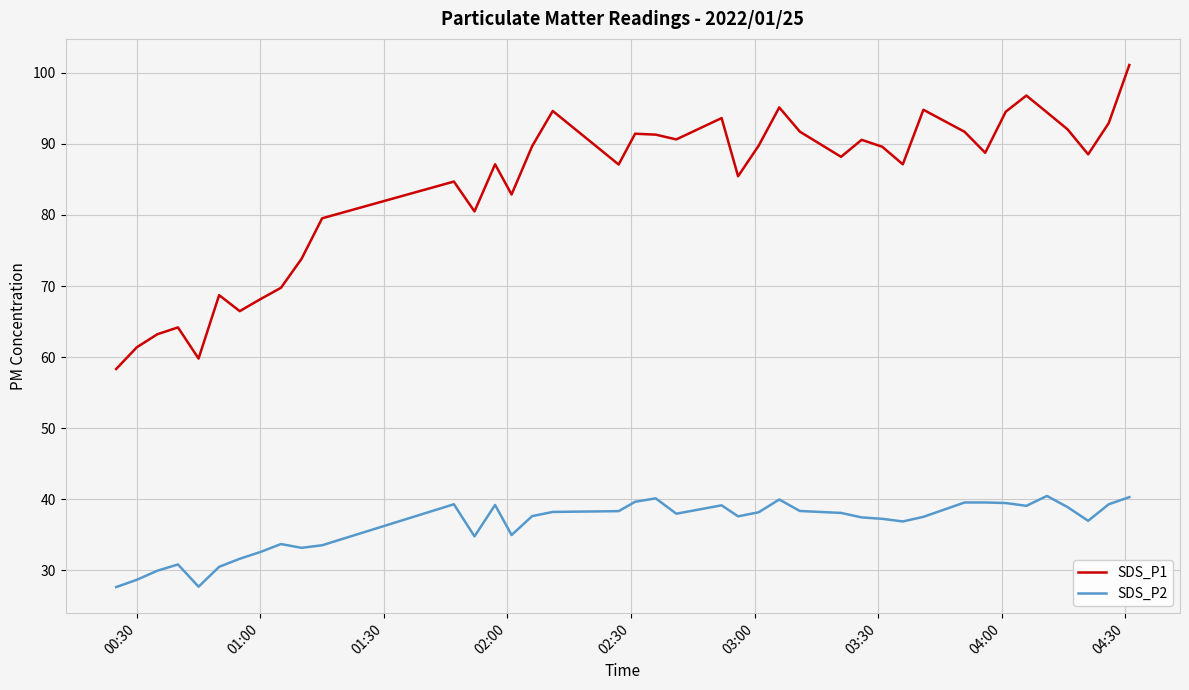

What is the greatest value displayed?

101.1